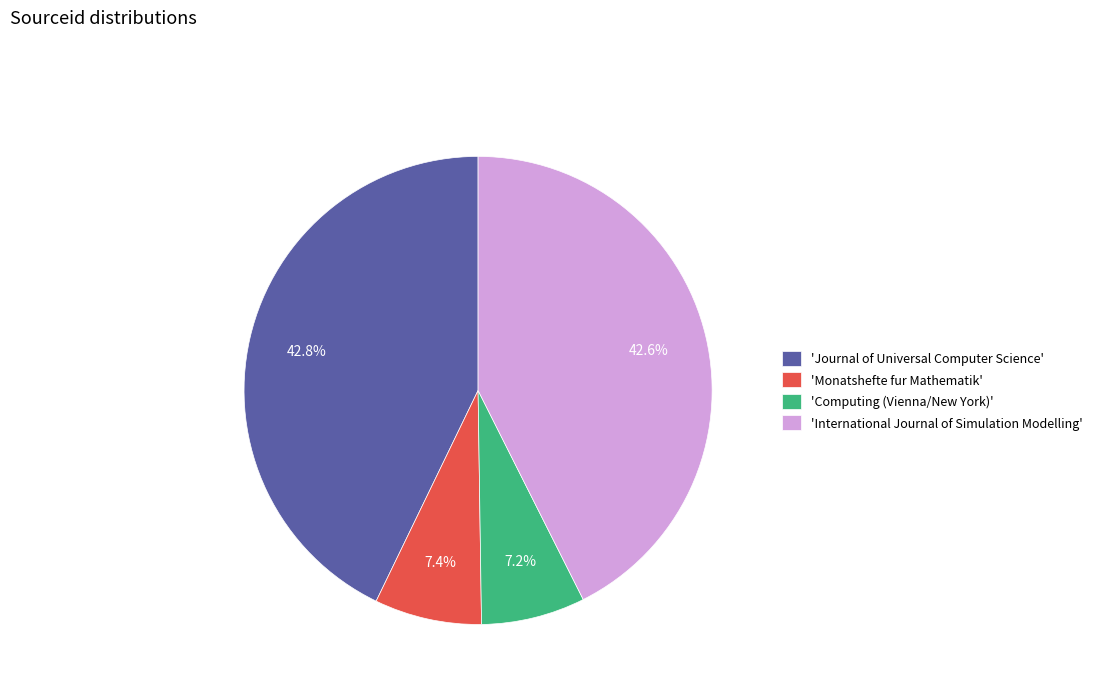

Count the number of slices in the pie.

4